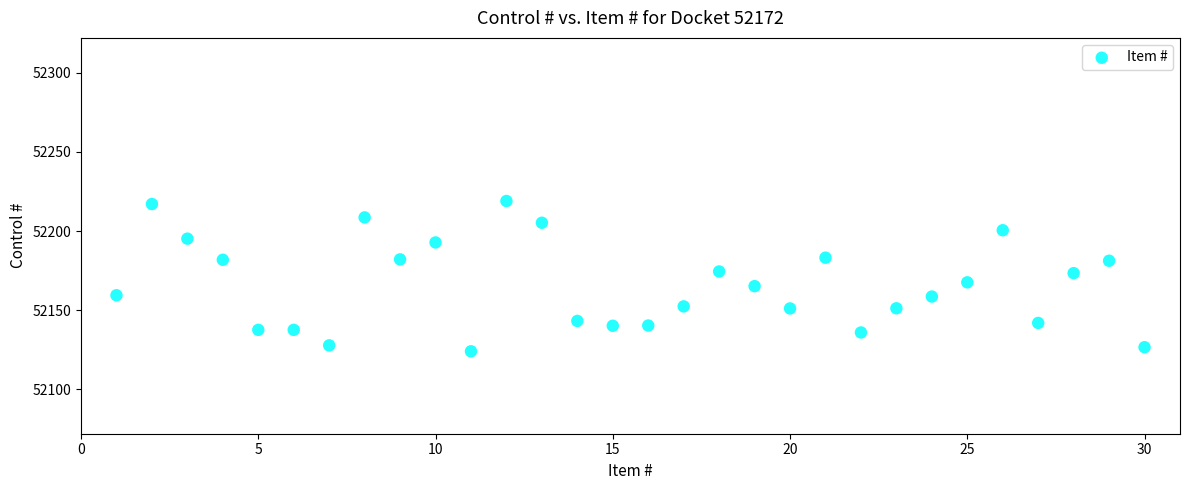

What is the range of X values (max minus min)?

29.0